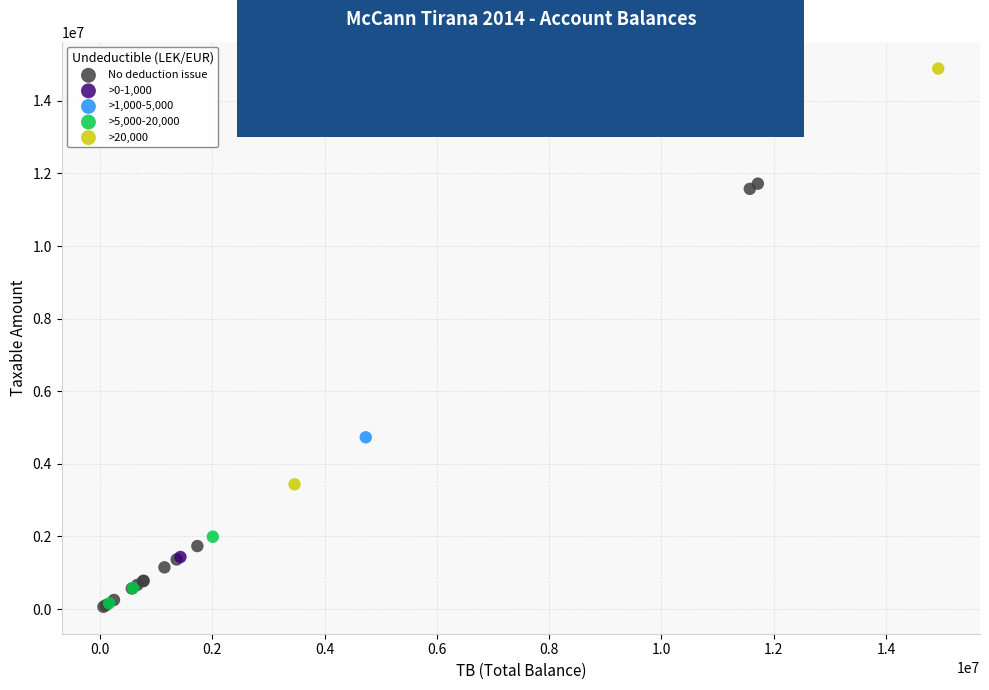

Which series contains the highest Y value?

>20,000